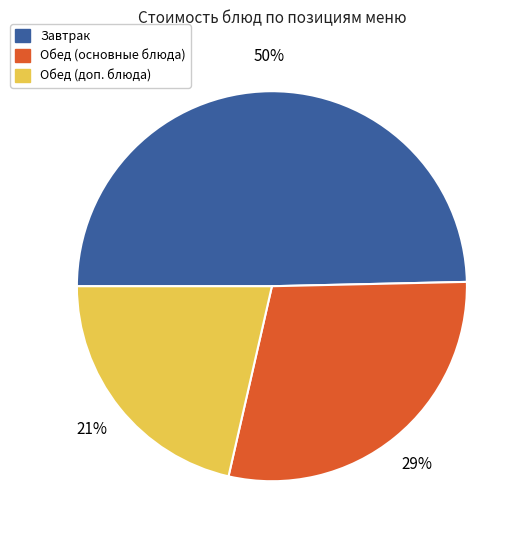

Which has a higher value, Завтрак or Обед (доп. блюда)?

Завтрак